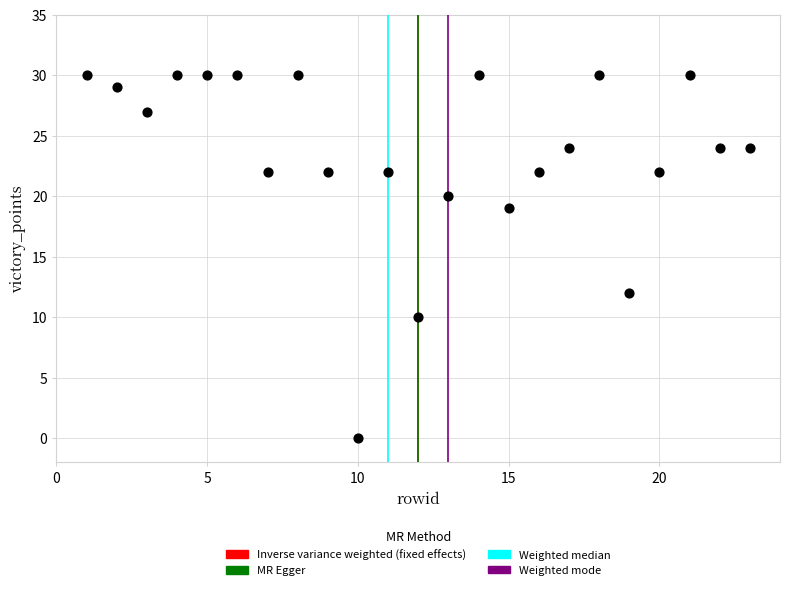

What is the range of X values (max minus min)?

22